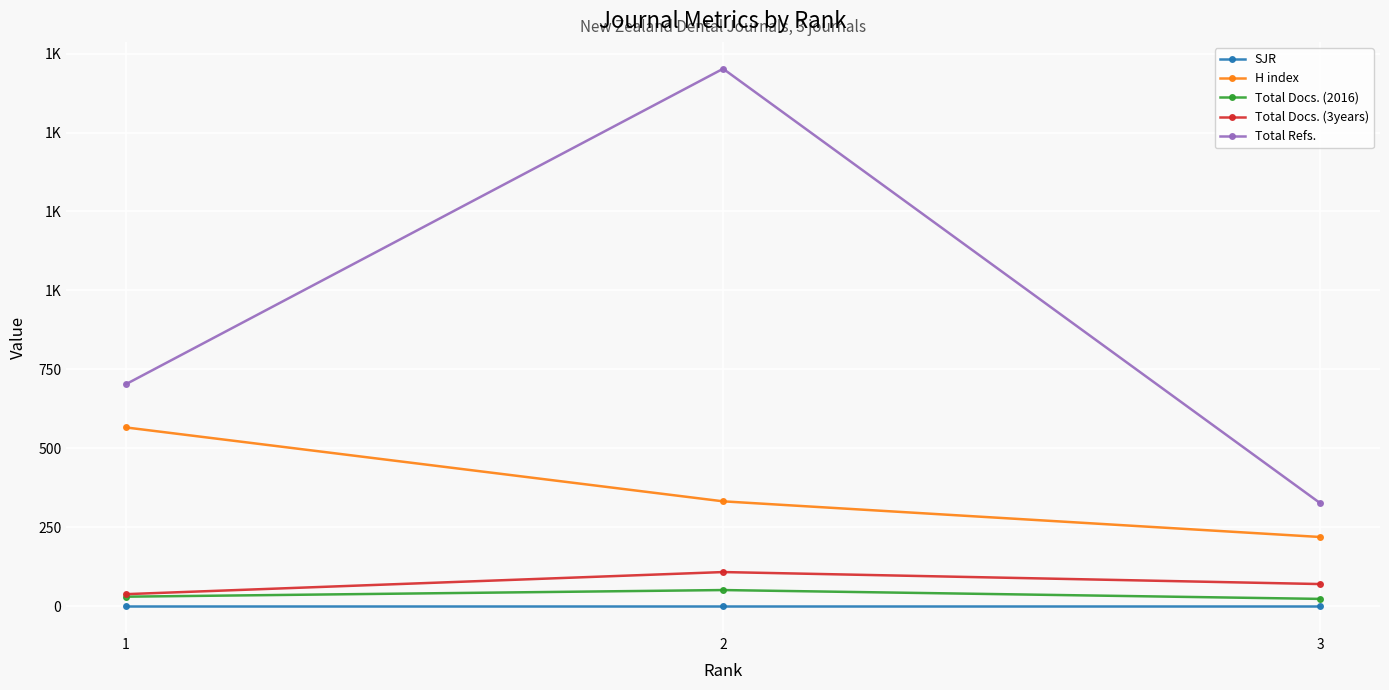

Rank the categories by Total Refs. value from highest to lowest.

2, 1, 3